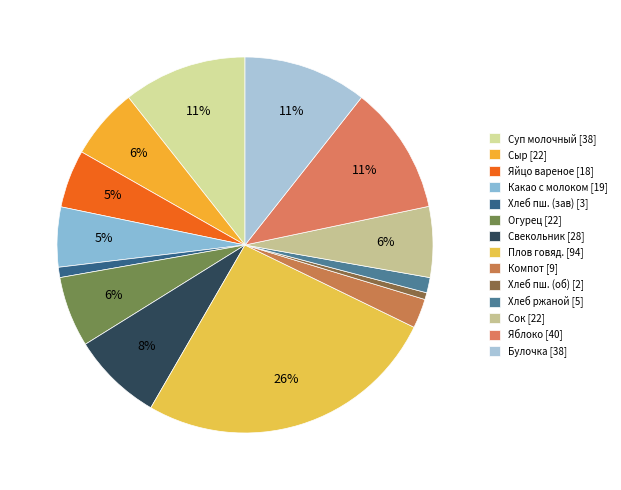

Is there any slice that represents more than half of the pie?

No